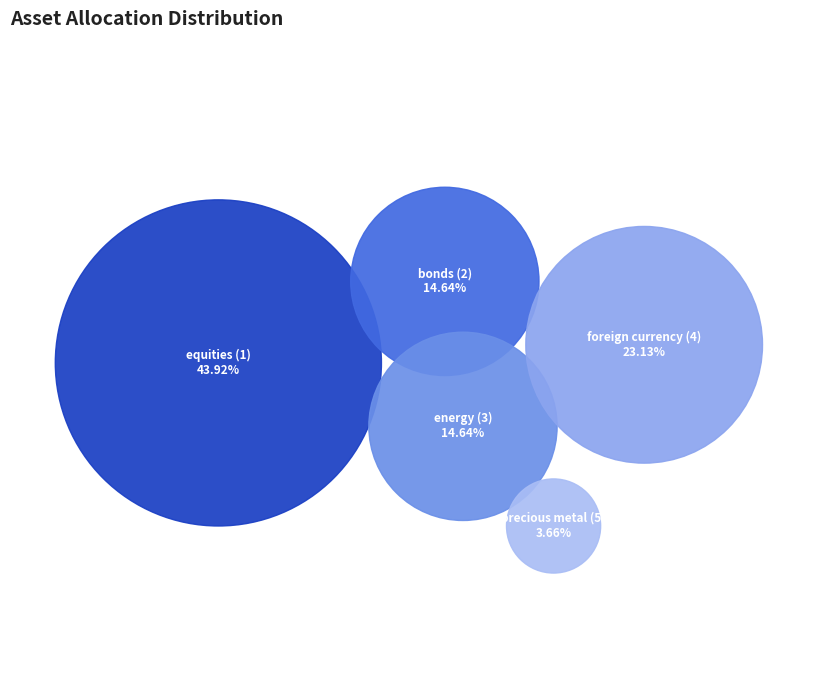

To the nearest percent, what percentage of the pie is foreign currency (4)?

23%